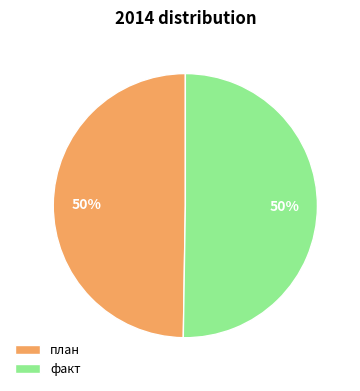

To the nearest percent, what percentage of the pie is план?

50%